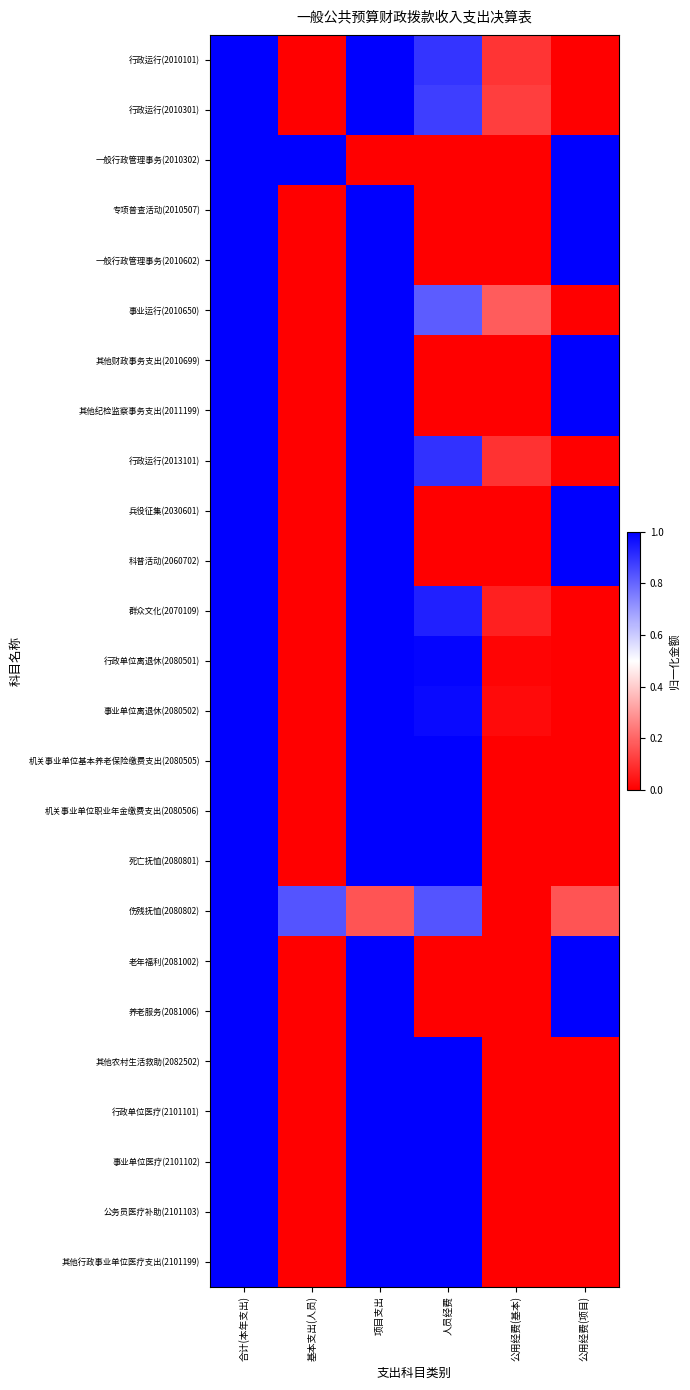

Which has a higher value, 合计(本年支出) or 公用经费(项目)?

合计(本年支出)